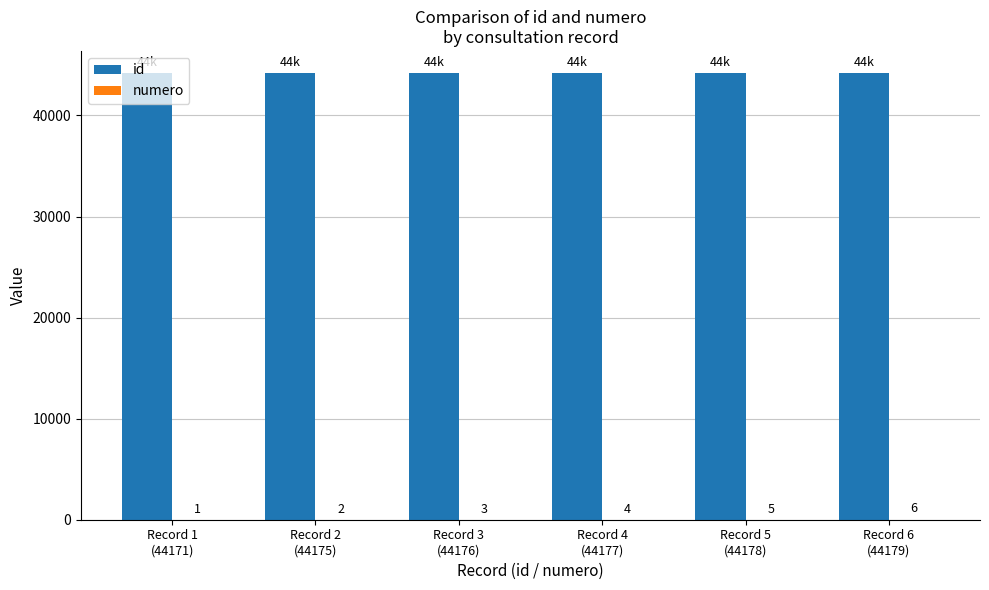

What is the maximum value for id?

44179